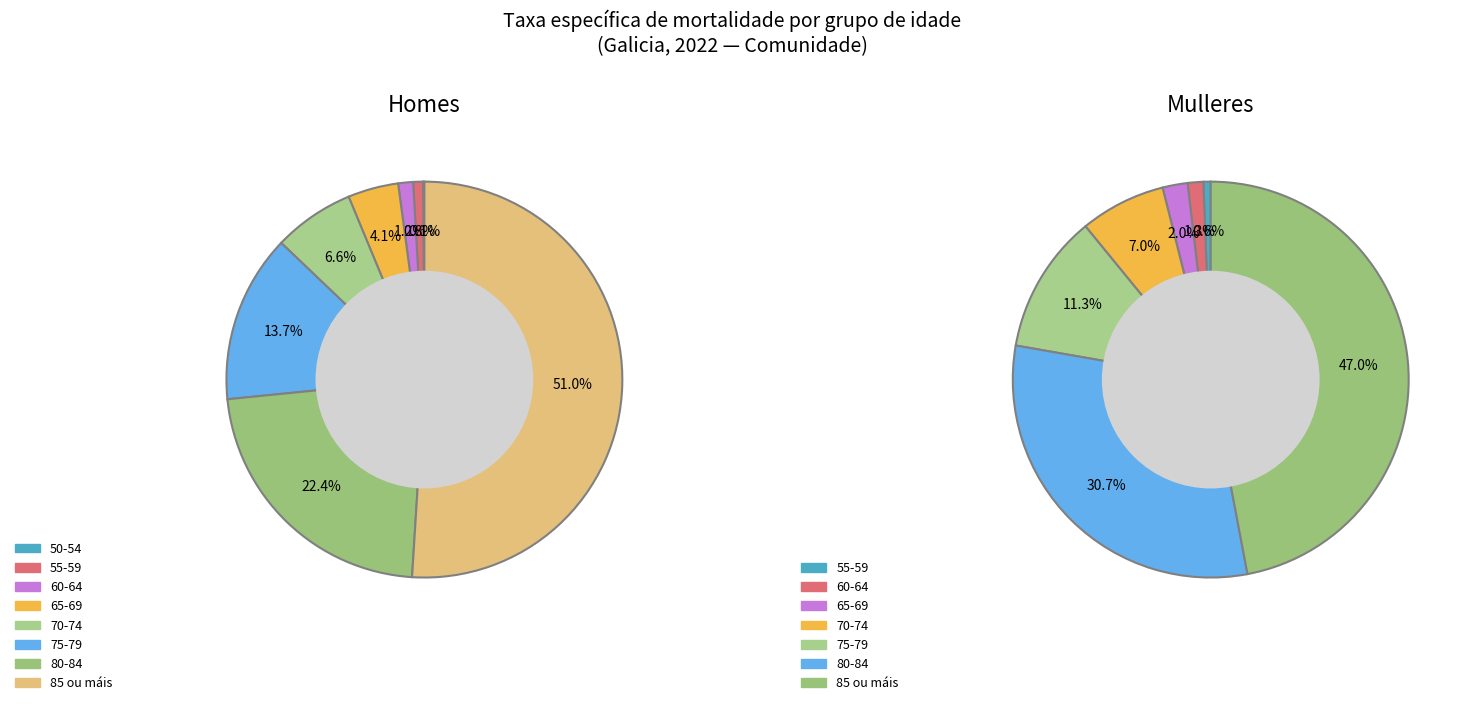

Does 85 ou máis represent more than half of the total?

Yes